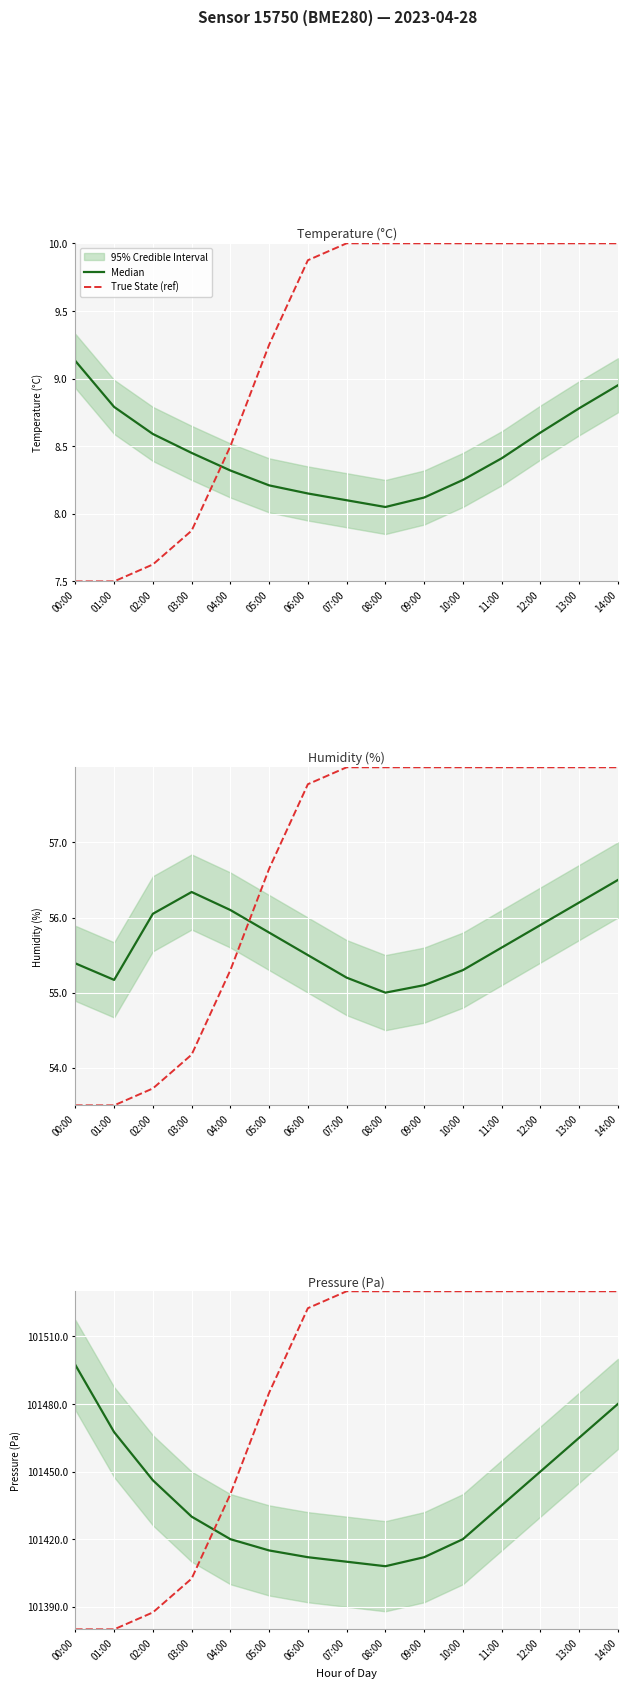

What are all the series names shown in the legend?

Median, True State (ref)